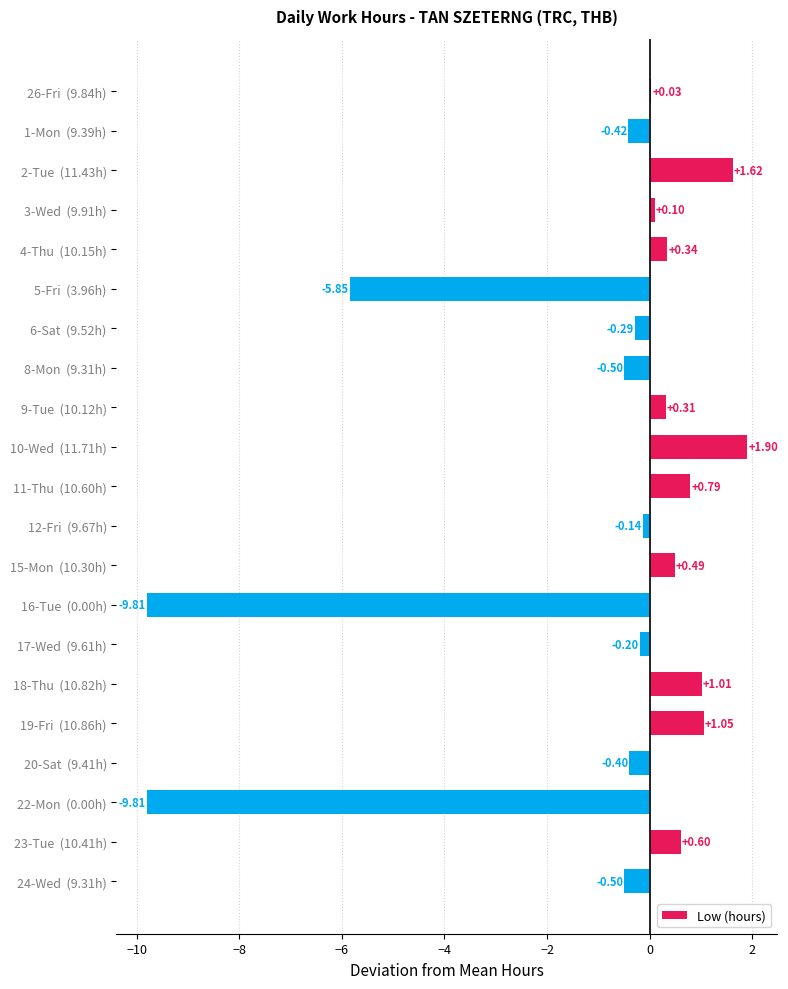

What is the change in value from 2-Tue  (11.43h) to 24-Wed  (9.31h)?

-2.1